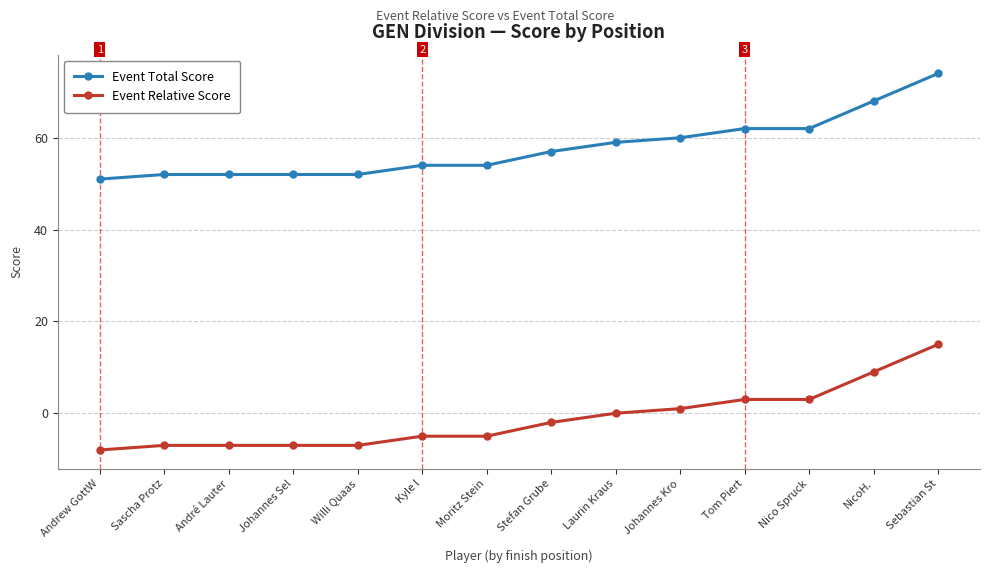

What is the difference between the Event Total Score values at Laurin Kraus and NicoH.?

9